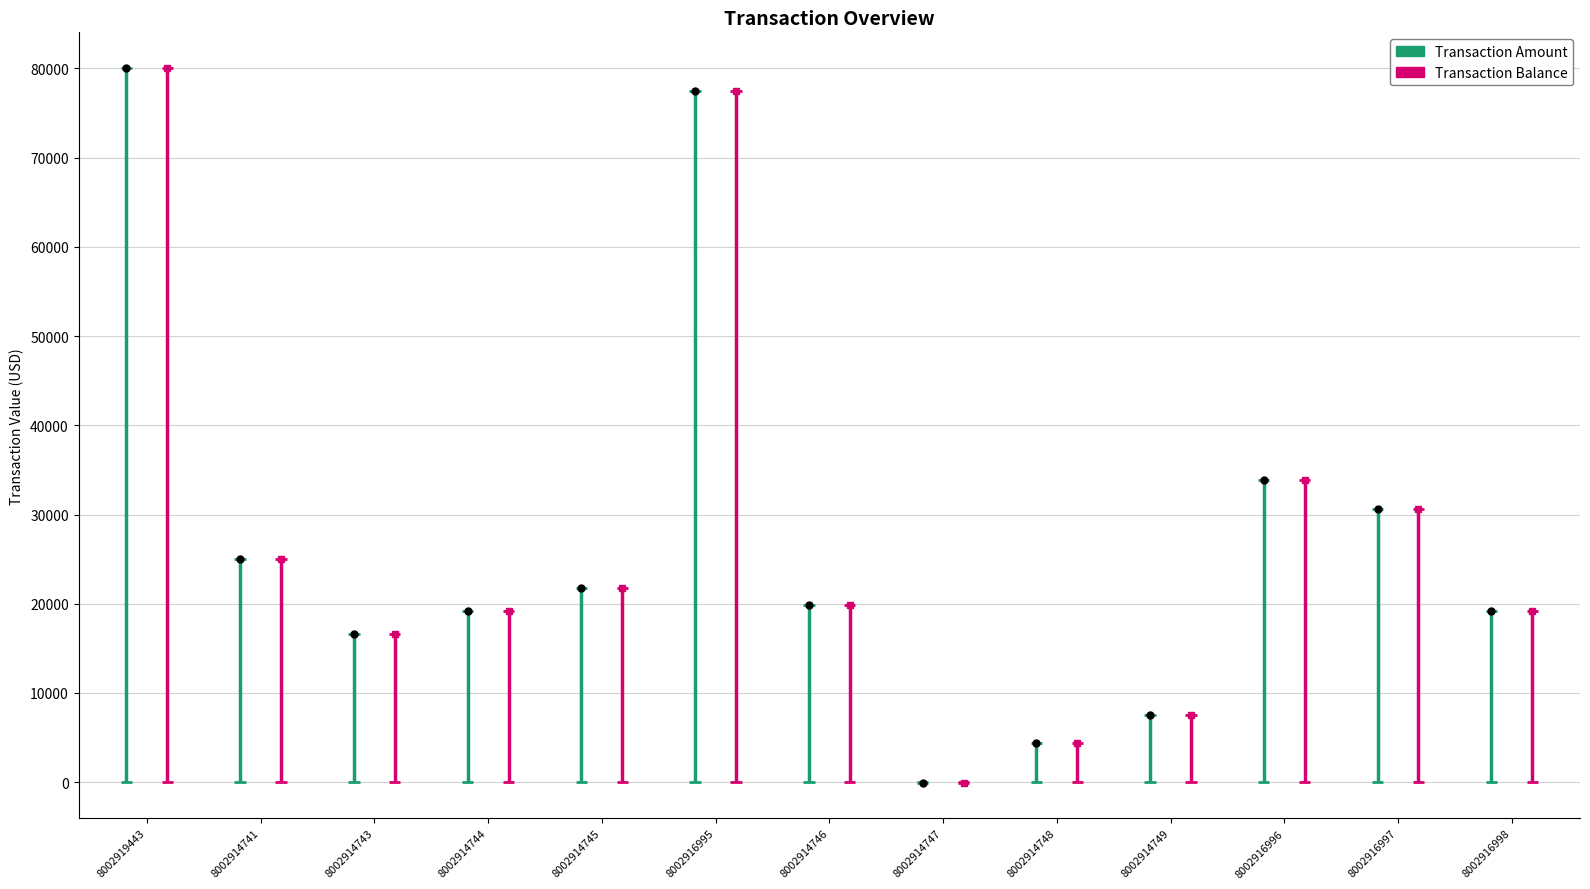

What are all the series names shown in the legend?

Transaction Amount, Transaction Balance